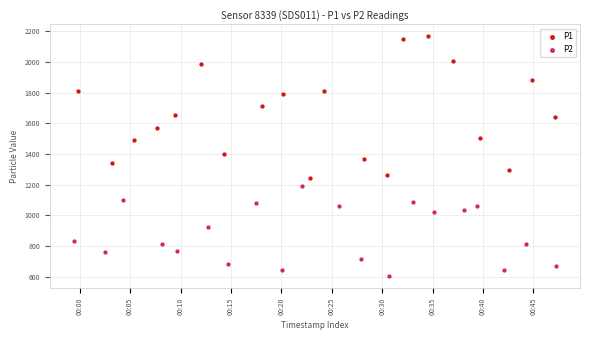

Which series reaches the minimum Y coordinate?

P2